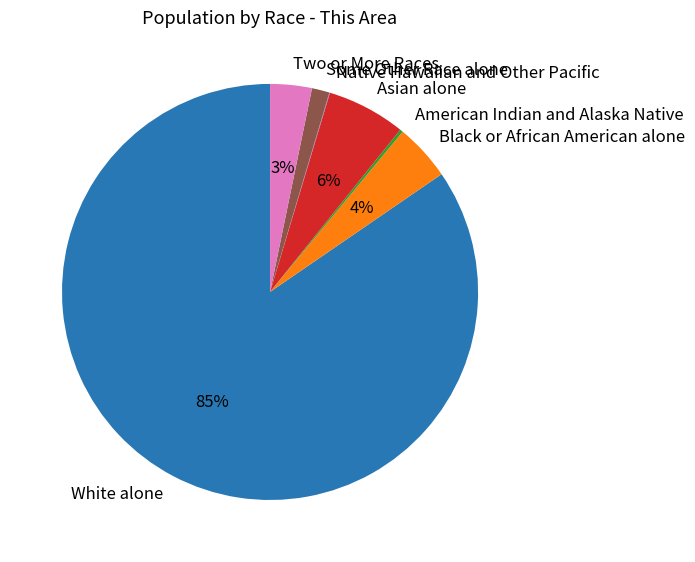

True or false: Black or African American alone accounts for 4% of the total.

True